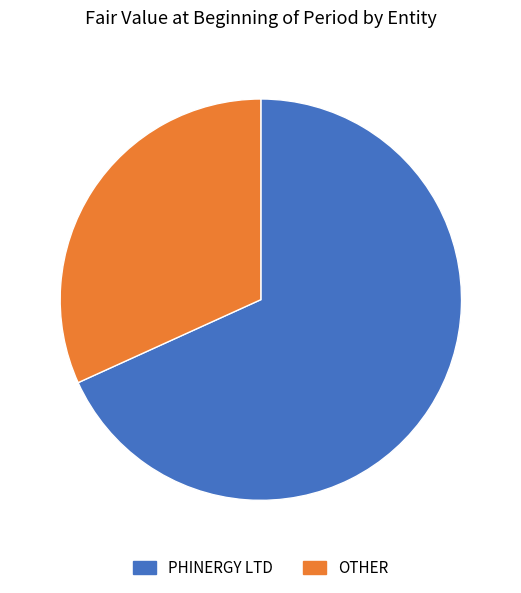

Does any single category account for the majority?

Yes